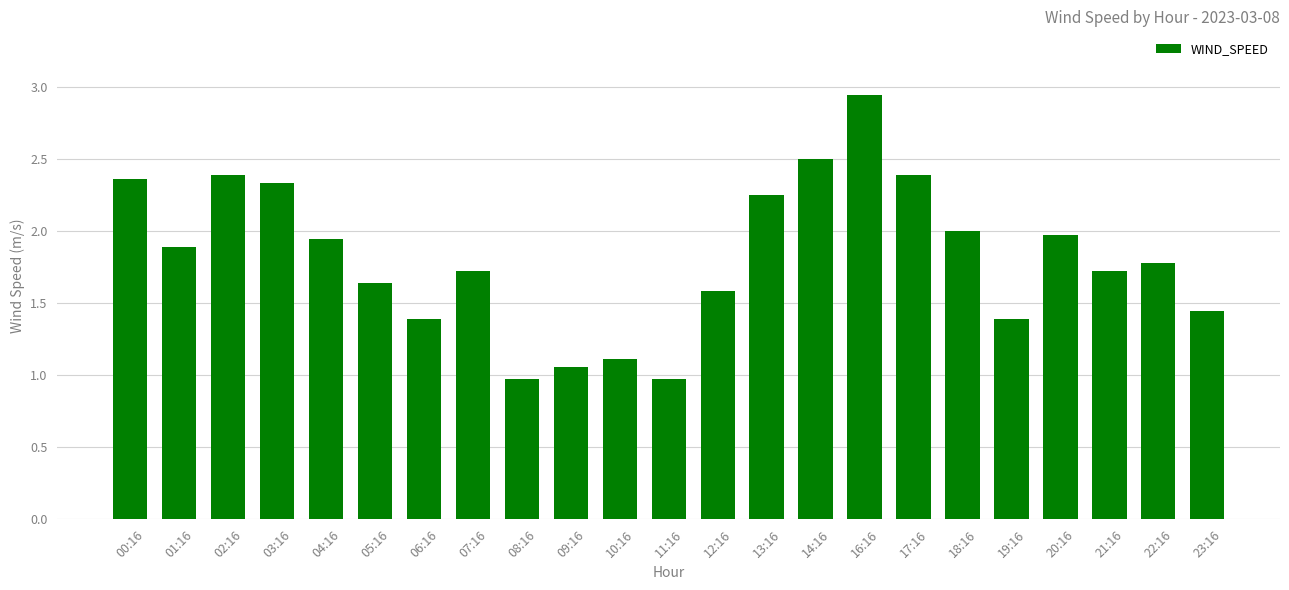

Which has a higher value, 00:16 or 11:16?

00:16